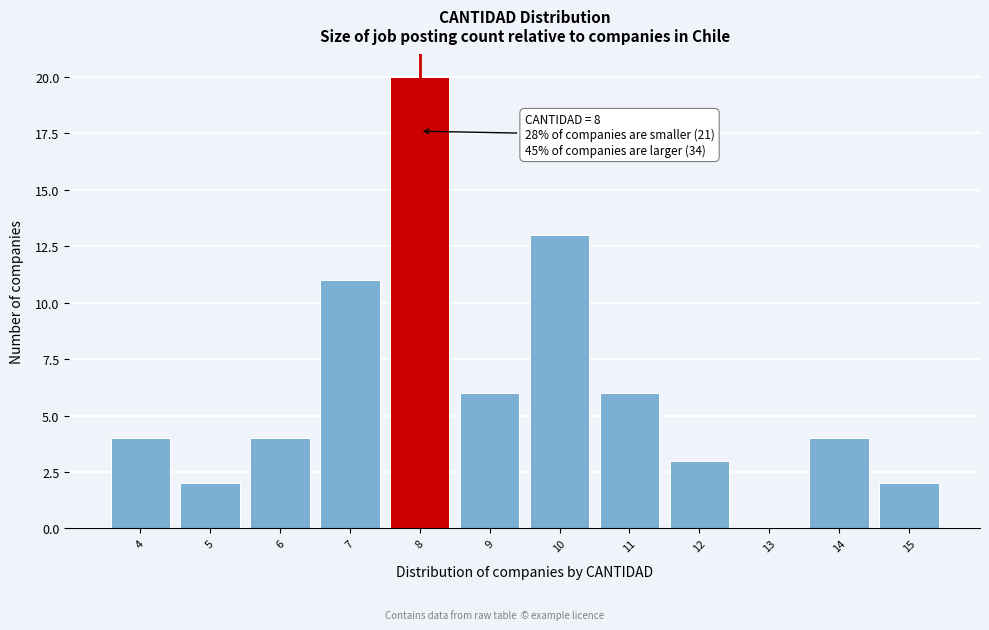

Over which range of the x-axis is the bar tallest?

7.5 to 8.5